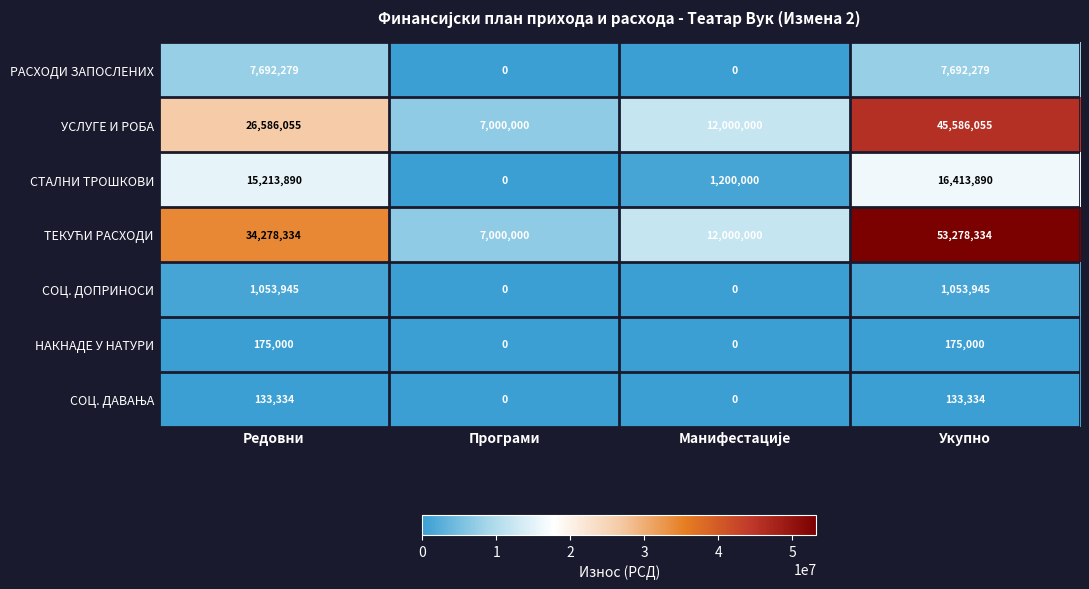

How many data points does each series have?

4